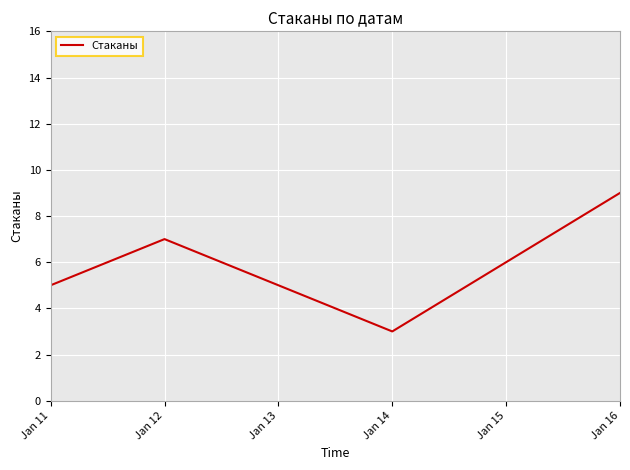

Reading left to right, extract all data points from this chart.

5	7	3	9